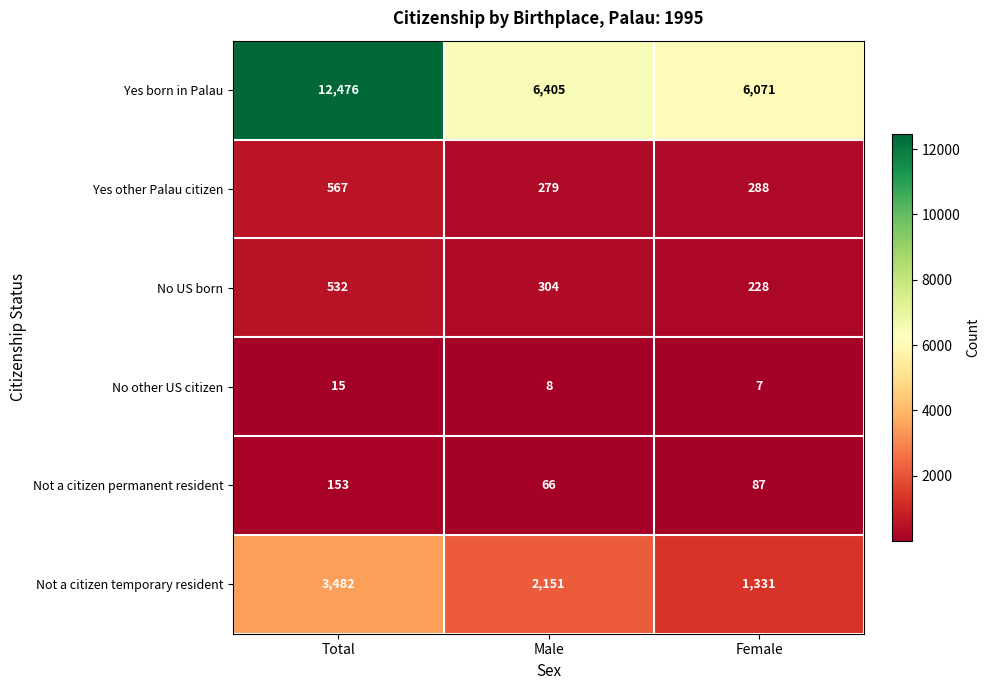

What is the difference between the highest and lowest values at Male?

6397